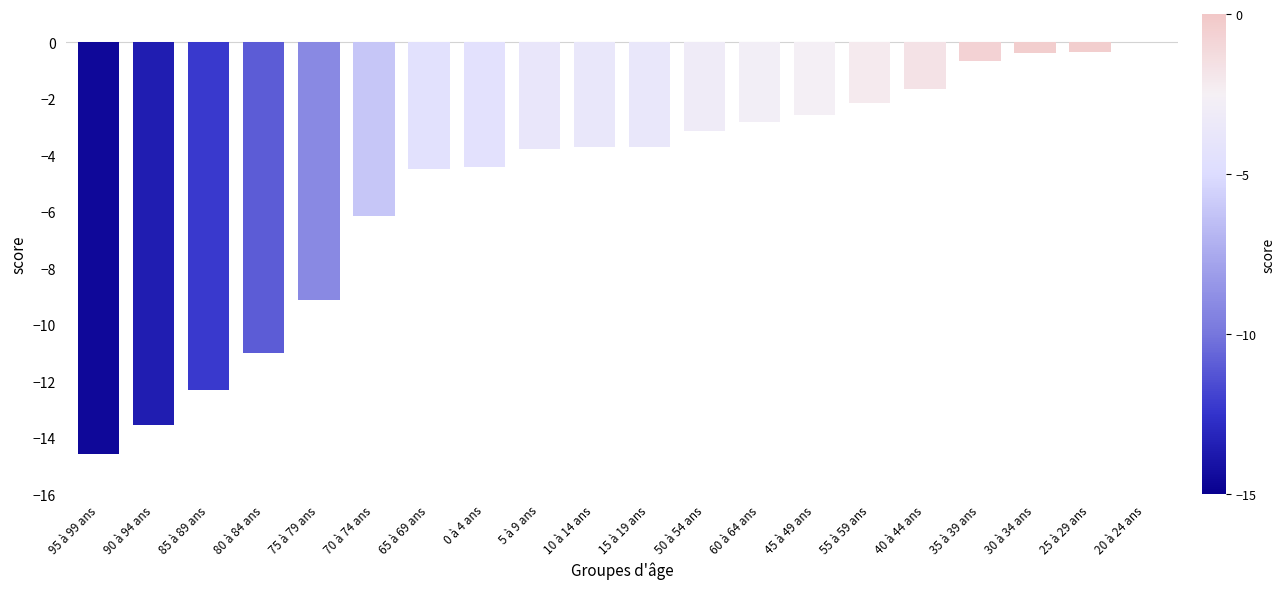

Which category has the highest value across all series?

20 à 24 ans